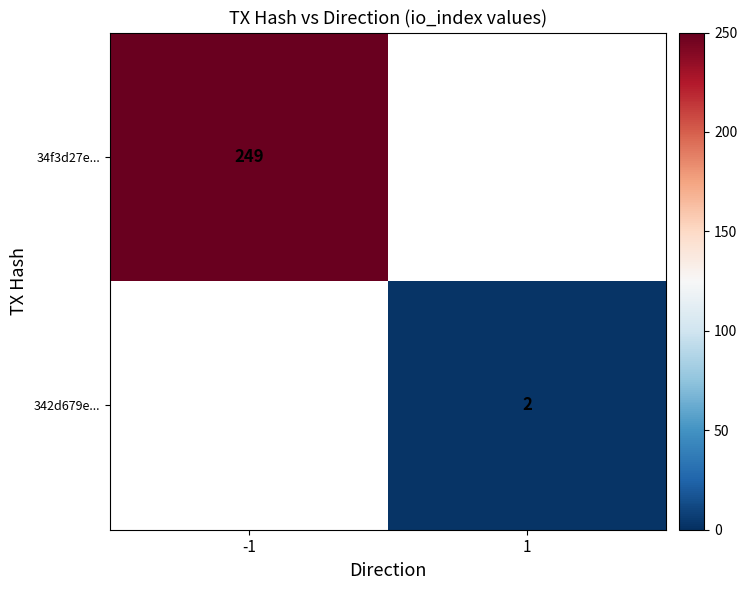

The value of 342d679e... at 1 is 2. True or false?

True